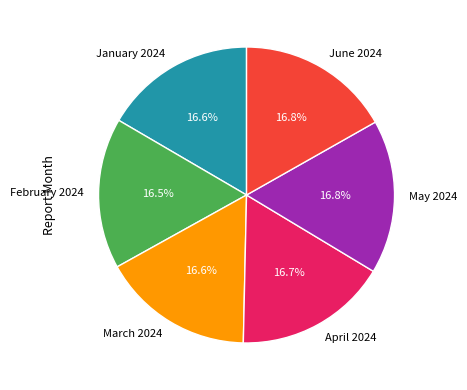

How much of the chart is everything except May 2024?

83.2%